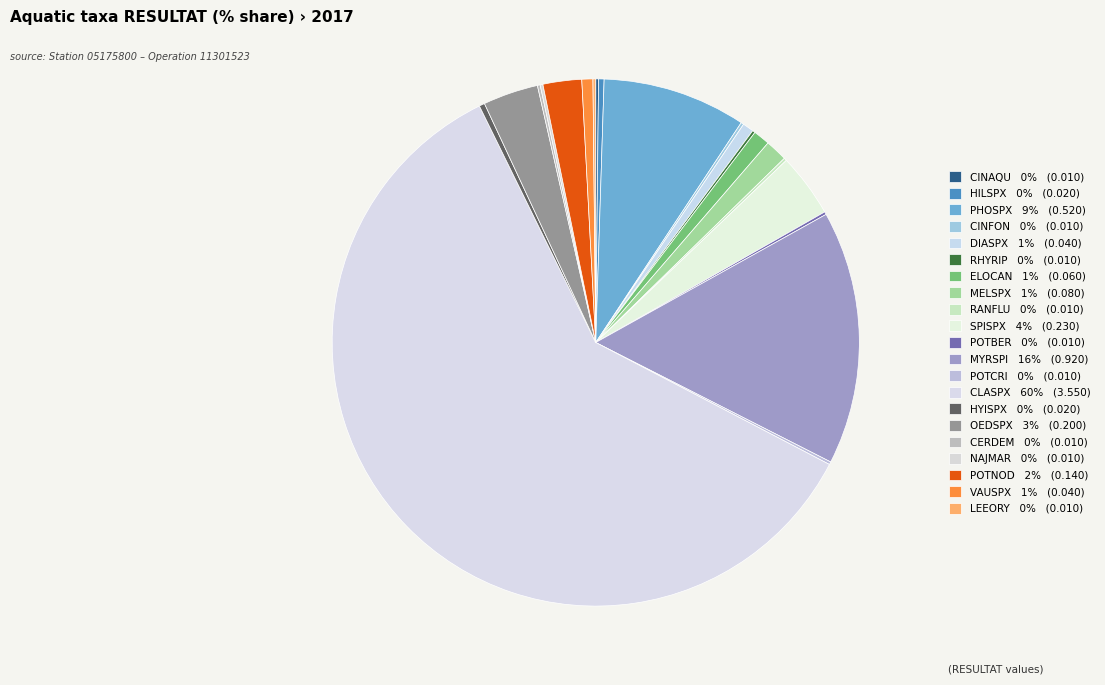

To the nearest percent, what is the difference between the VAUSPX and NAJMAR slice percentages?

1%